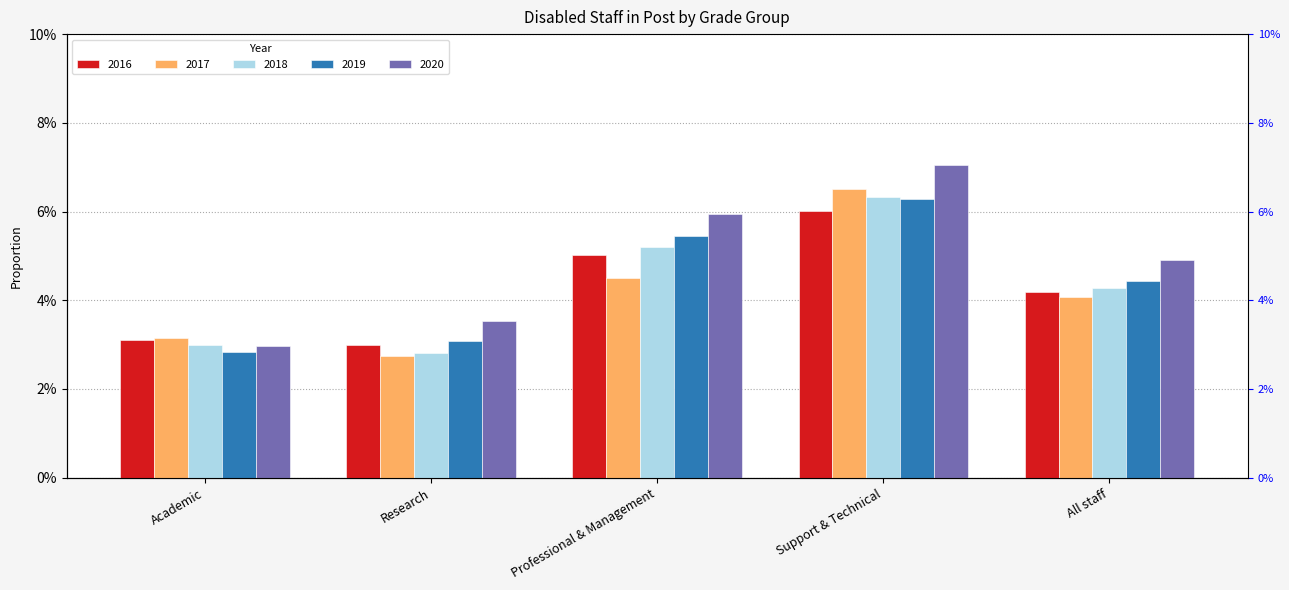

Rank the categories by 2018 value from lowest to highest.

Research, Academic, All staff, Professional & Management, Support & Technical